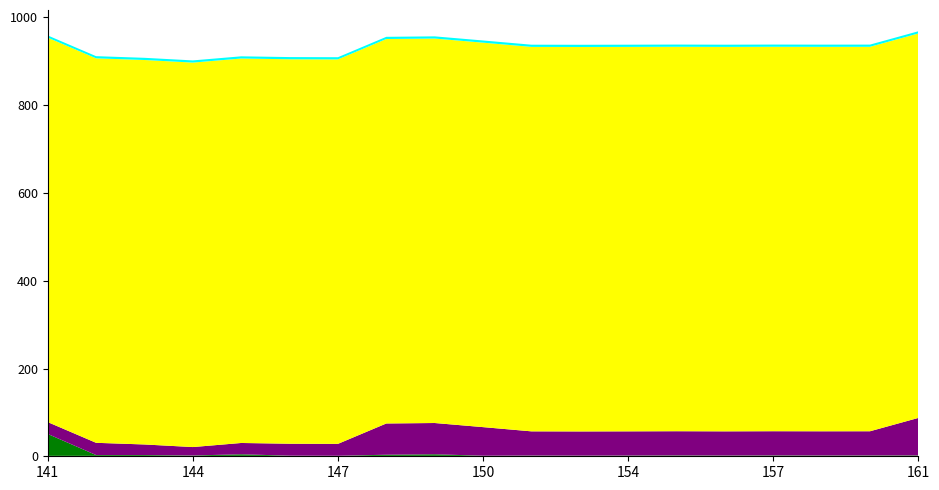

Reading left to right, extract all data points from this chart.

col_1 (ОКВЭД2): 141=27.0	142=27.9	143=24.1	144=19.2	145=25.7	146=27.2	147=27.1	148=71.2	149=71.2	150=65.1	152=55.1	153=55.1	154=55.1	155=55.1	156=55.1	157=55.1	158=55.1	159=55.1	161=85.4
Начальная цена (млн руб): 141=49.9	142=1.8	143=1.8	144=0.8	145=3.6	146=0.4	147=0.2	148=2.5	149=3.6	150=0.3	152=0.7	153=0.5	154=0.7	155=1.0	156=0.7	157=1.0	158=0.8	159=0.9	161=1.0
col_7 (Количество): 141=1.0	142=1.0	143=1.0	144=1.0	145=1.0	146=1.0	147=1.0	148=1.0	149=1.0	150=1.0	152=1.0	153=1.0	154=1.0	155=1.0	156=1.0	157=1.0	158=1.0	159=1.0	161=1.0
col_5 (Ед изм код): 141=876.0	142=876.0	143=876.0	144=876.0	145=876.0	146=876.0	147=876.0	148=876.0	149=876.0	150=876.0	152=876.0	153=876.0	154=876.0	155=876.0	156=876.0	157=876.0	158=876.0	159=876.0	161=876.0